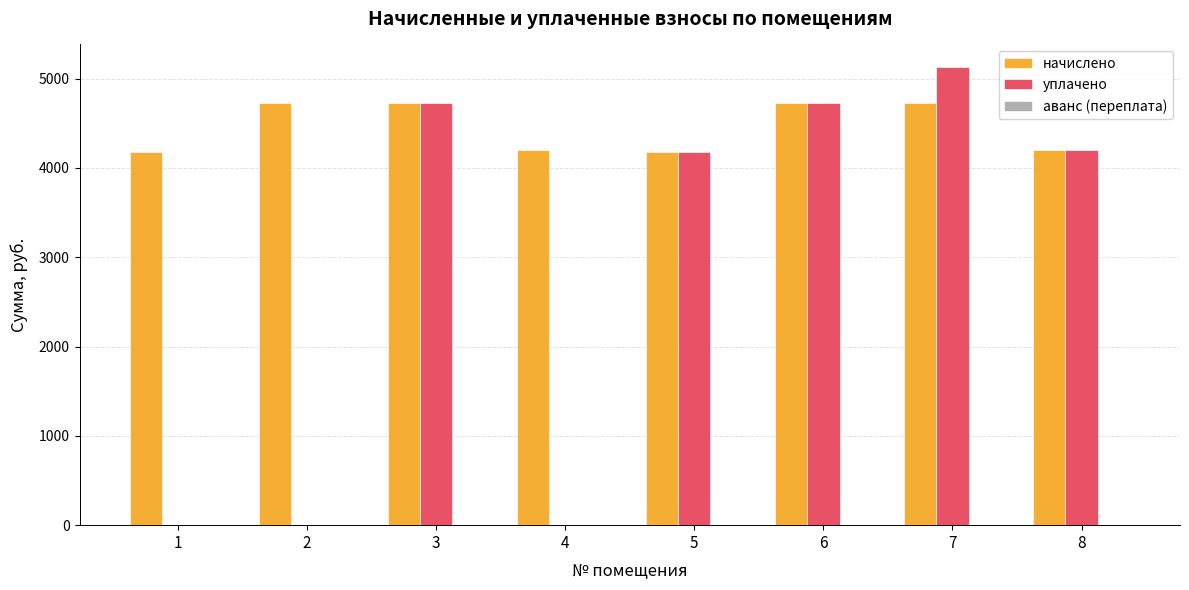

Which series has the largest total across all categories?

начислено